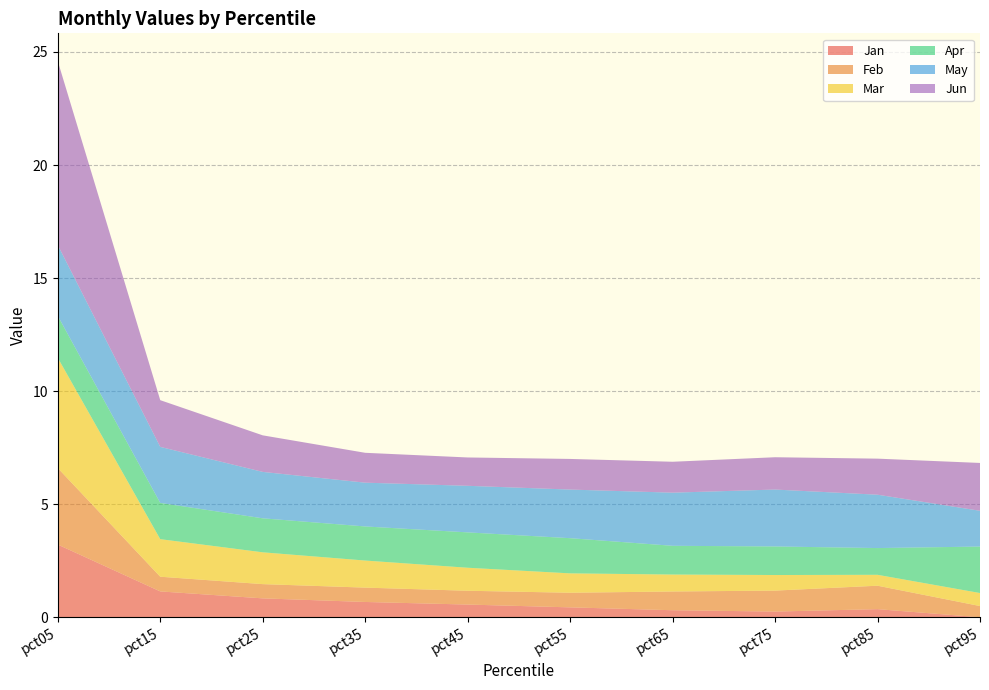

Reading left to right, what are all the values shown in this chart?

Jan: 3.2	1.1	0.8	0.7	0.6	0.4	0.3	0.3	0.4	0.0
Feb: 3.4	0.6	0.6	0.6	0.6	0.6	0.8	0.9	1.0	0.5
Mar: 4.9	1.7	1.4	1.2	1.0	0.9	0.7	0.7	0.5	0.6
Apr: 1.9	1.6	1.5	1.5	1.6	1.6	1.3	1.3	1.2	2.1
May: 3.1	2.5	2.1	1.9	2.1	2.1	2.3	2.5	2.4	1.6
Jun: 8.1	2.1	1.6	1.3	1.3	1.4	1.4	1.4	1.6	2.1